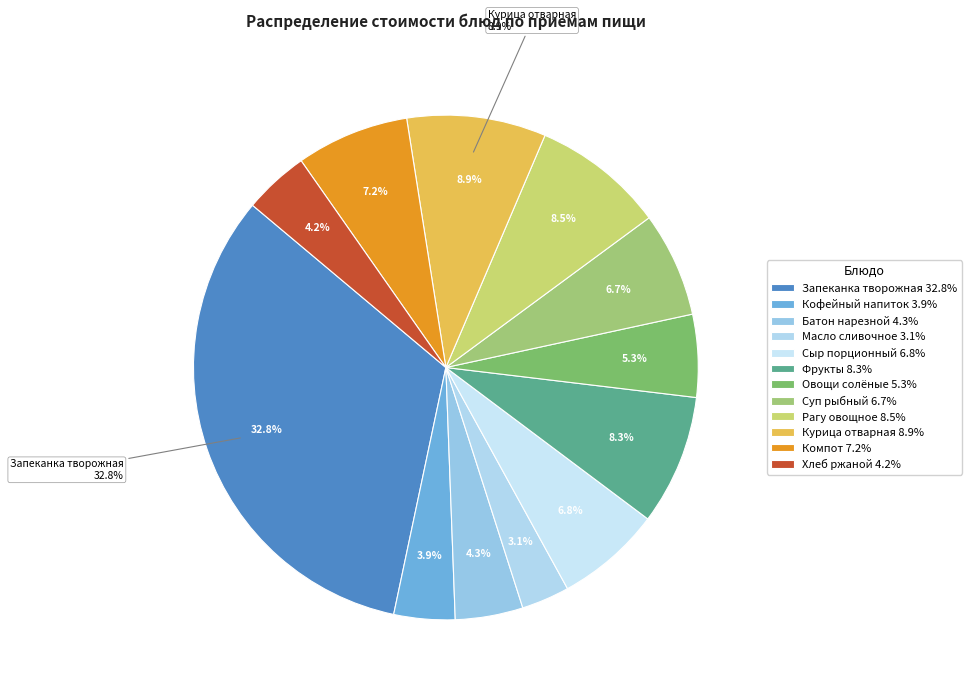

What percentage is the Рагу овощное slice, to the nearest percent?

8%